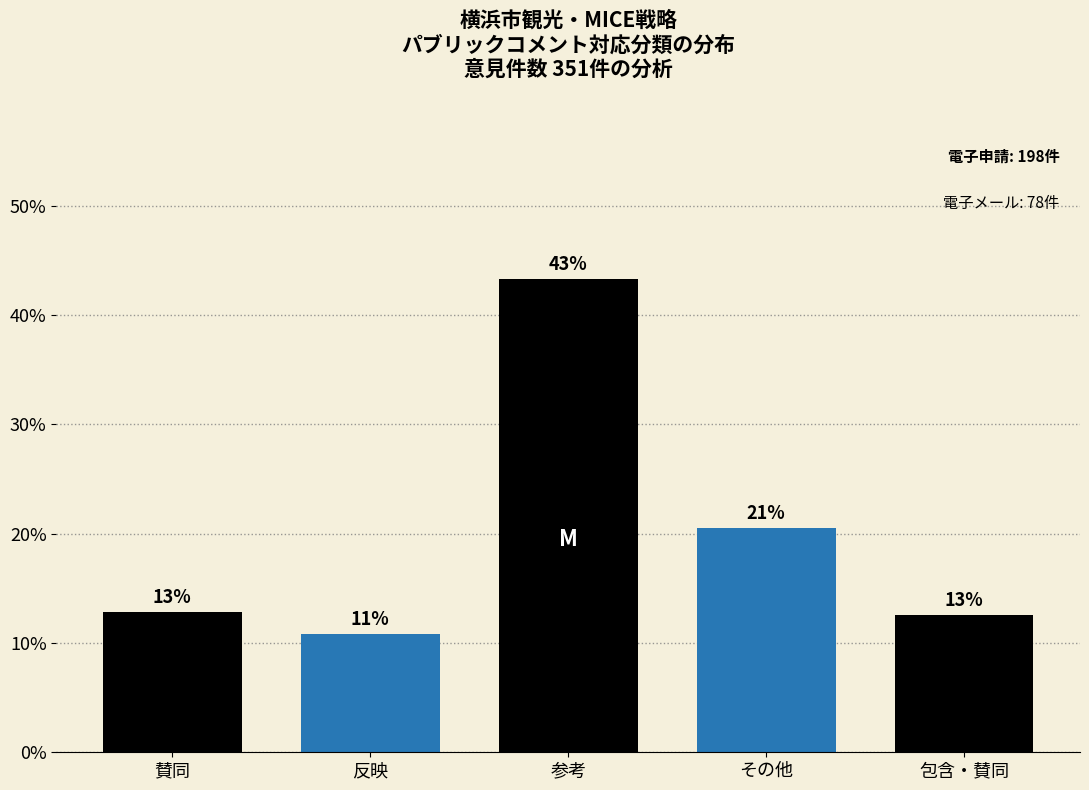

Does the chart contain any negative values?

No